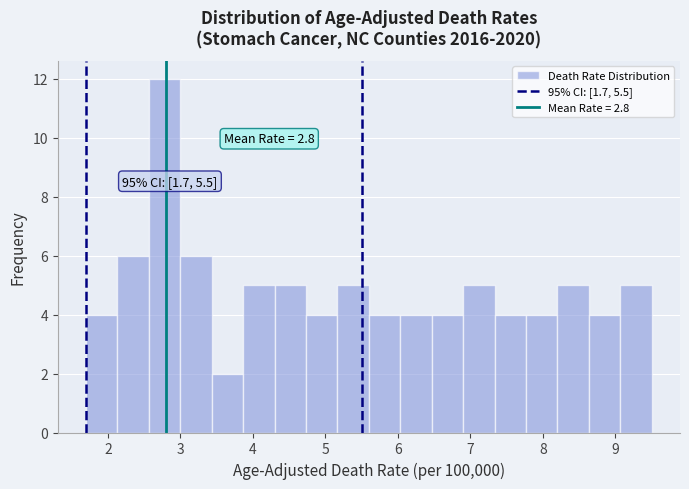

Which range on the x-axis has the tallest bar?

2.6 to 3.0